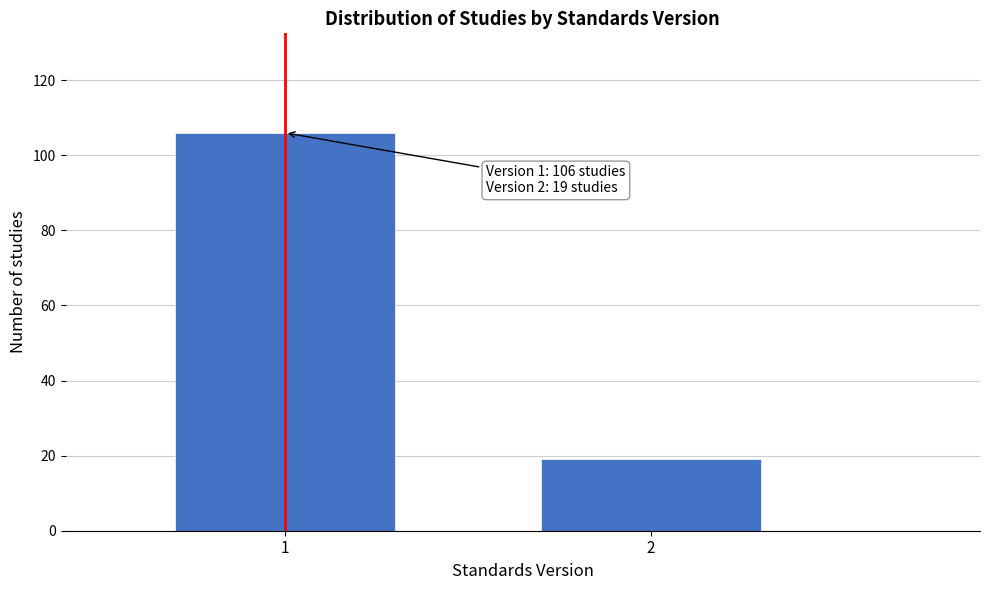

Reading right to left, what are all the values shown in this chart?

2=19	1=106